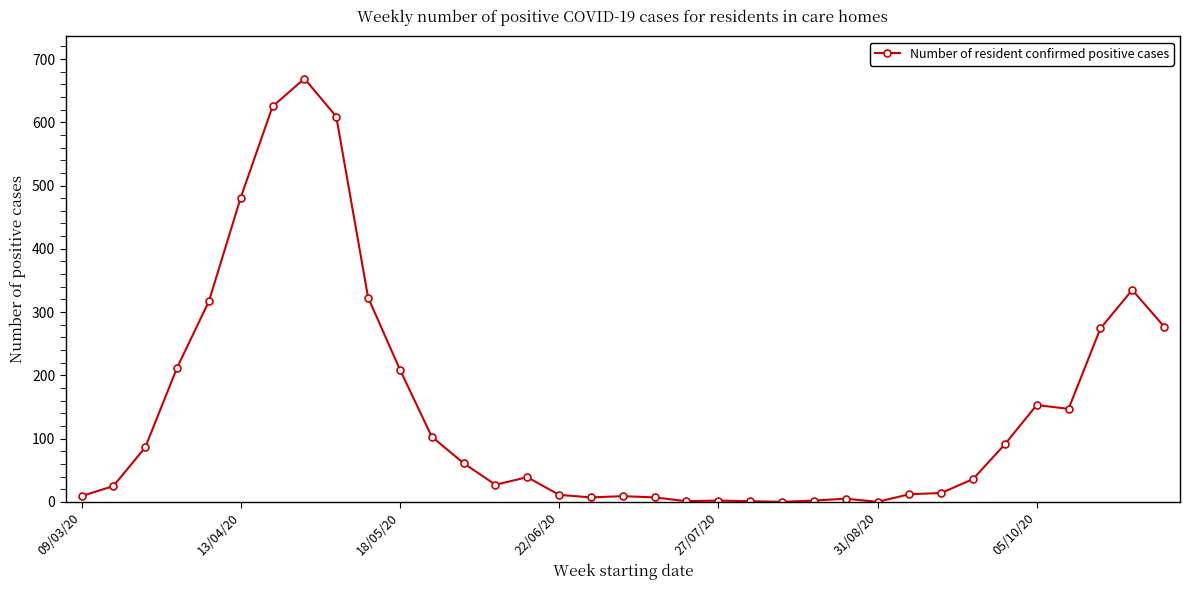

What is the average value?

148